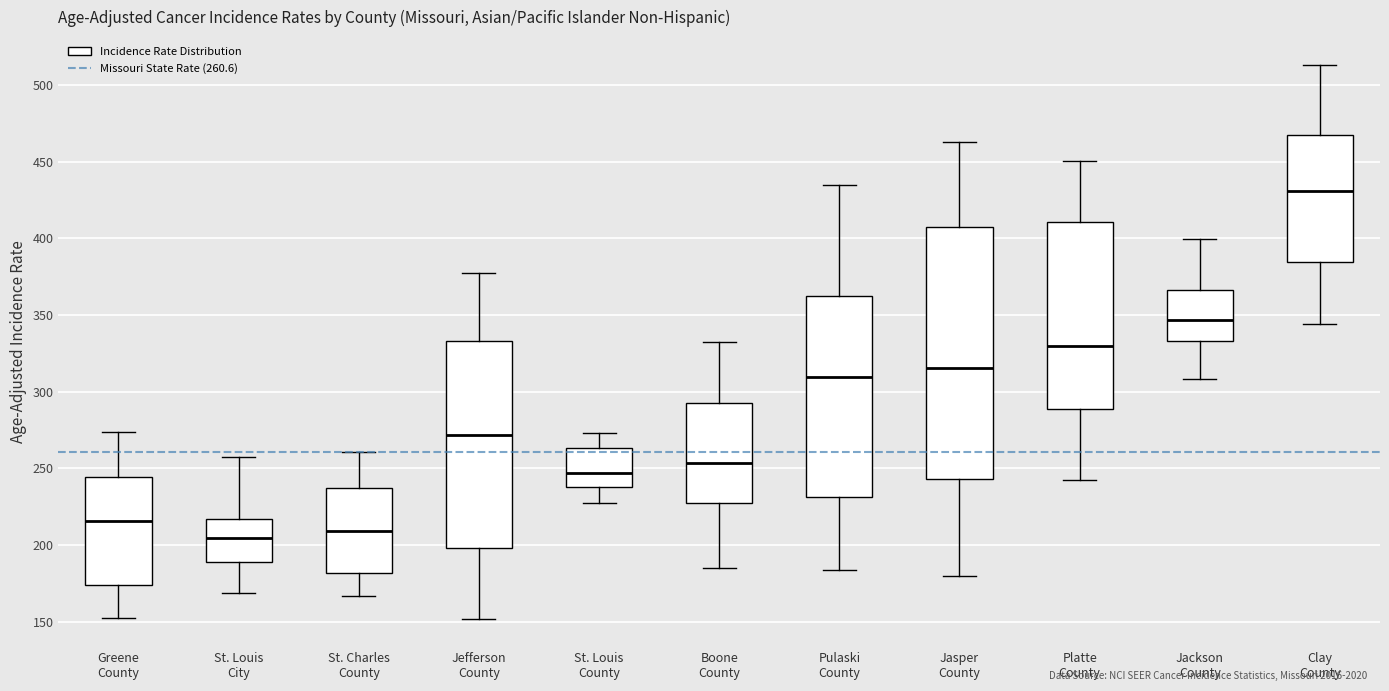

Which box is the tallest, from its lower edge to its upper edge?

Jasper County